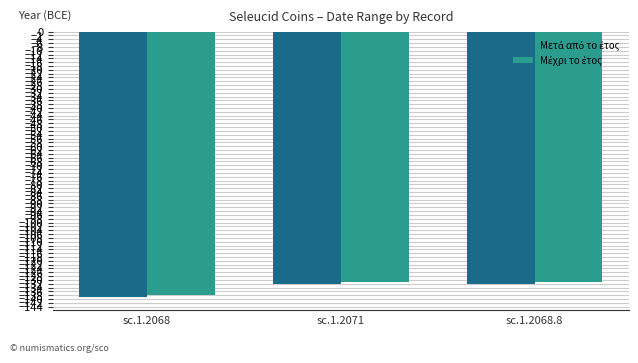

What is the smallest value displayed?

-139